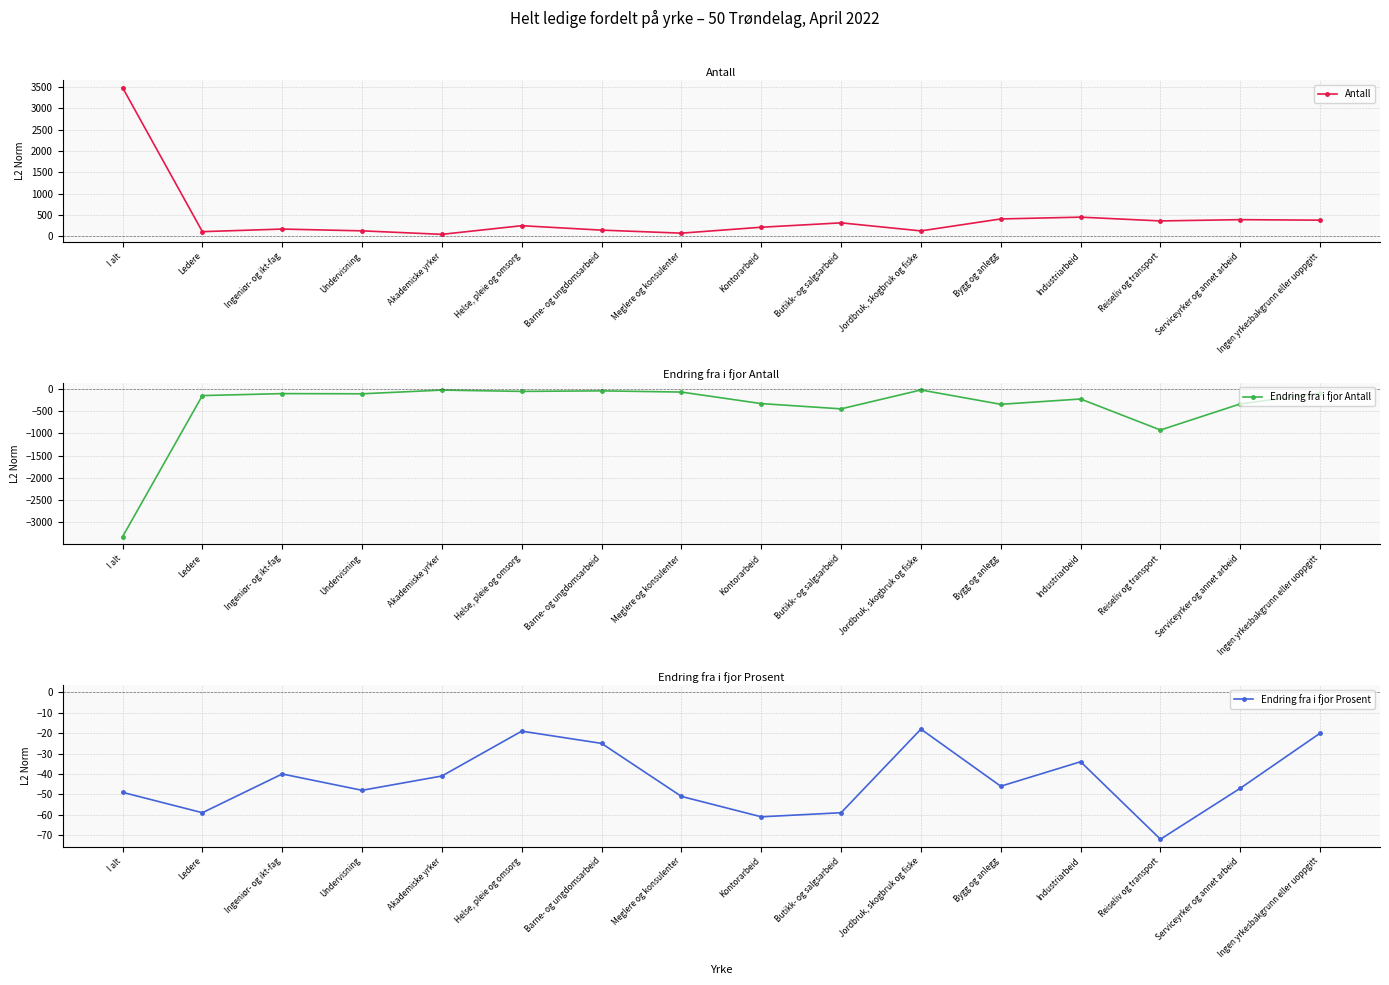

True or false: Antall and Endring fra i fjor Prosent cross at least once.

False